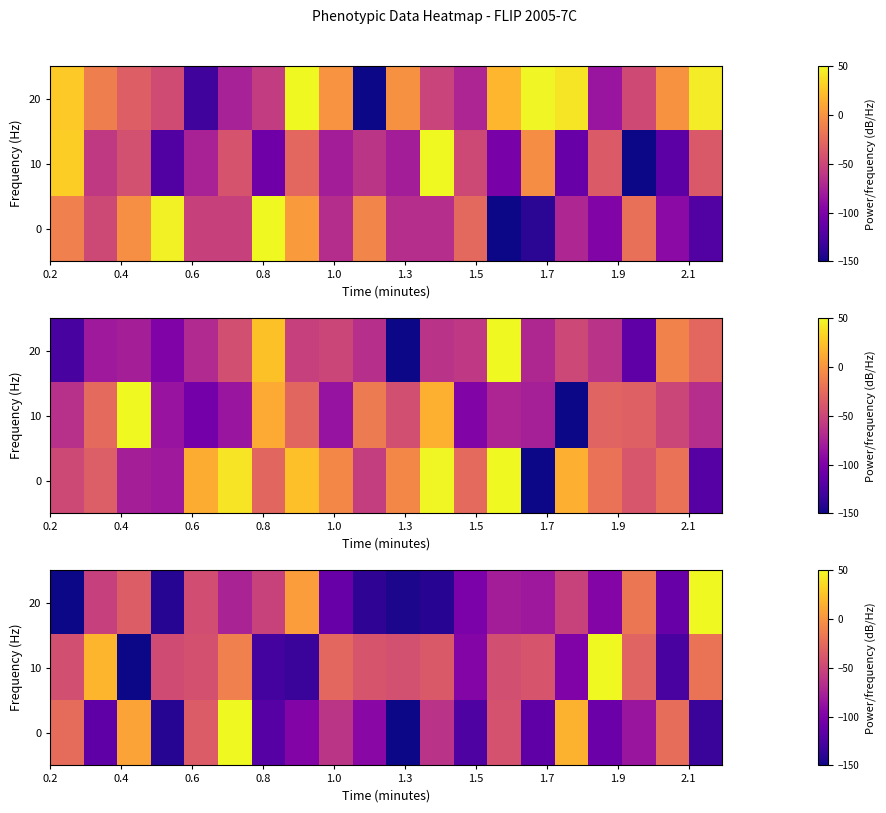

How many positive values does the 20 series have?

2